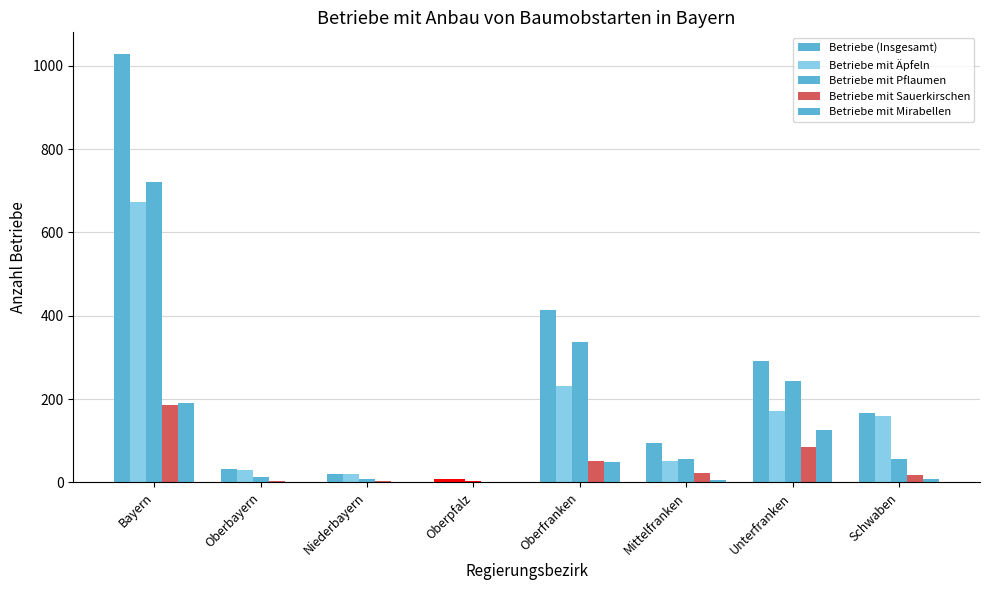

Are the bars horizontal?

No